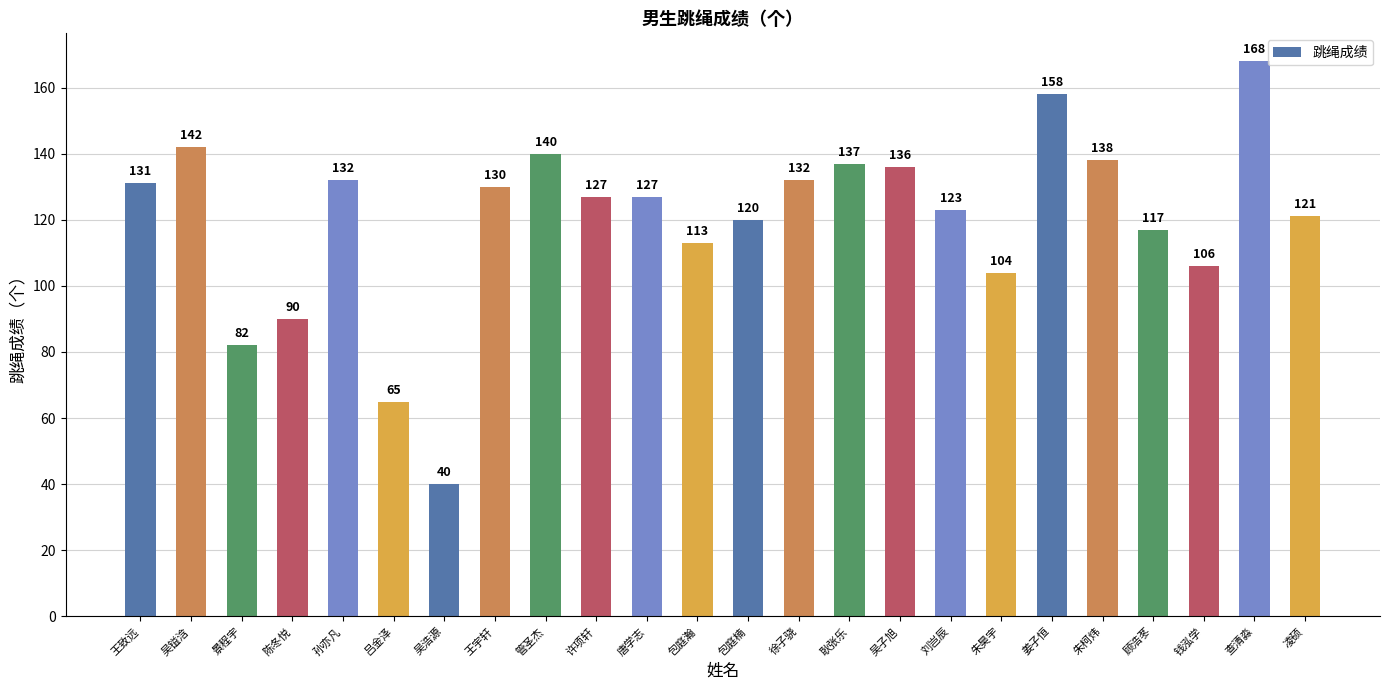

What is the minimum value shown in the chart?

40